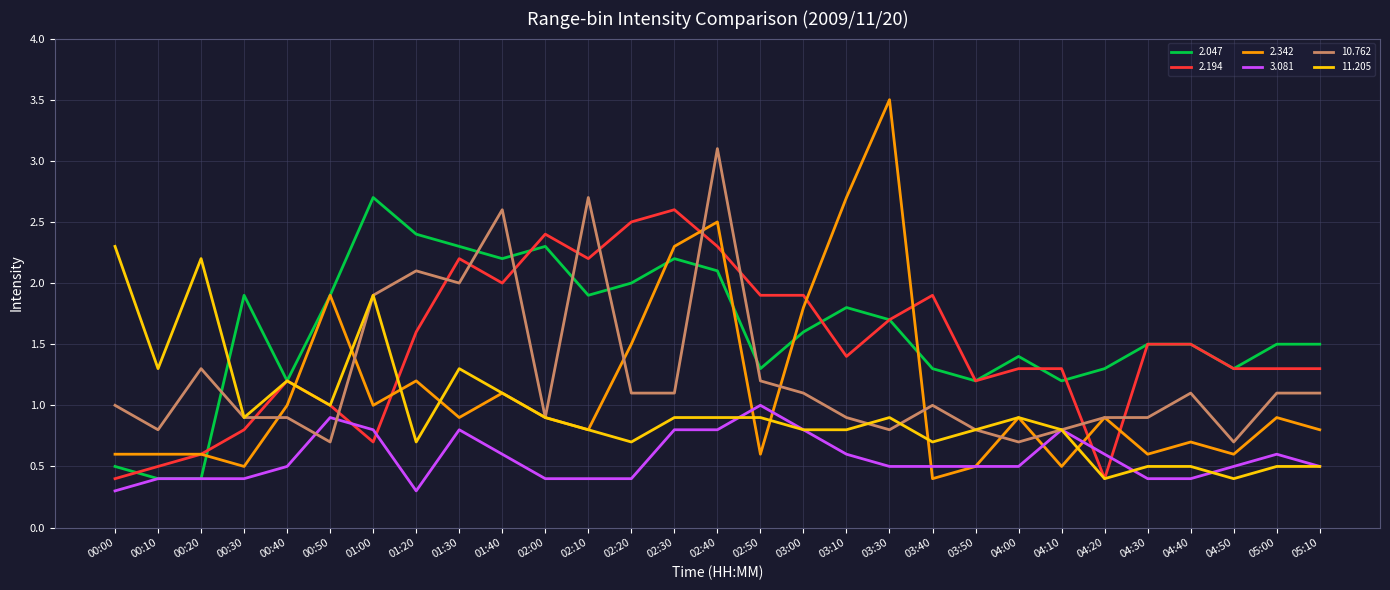

Where do 10.762 and 2.342 first cross each other?

00:30 and 00:40